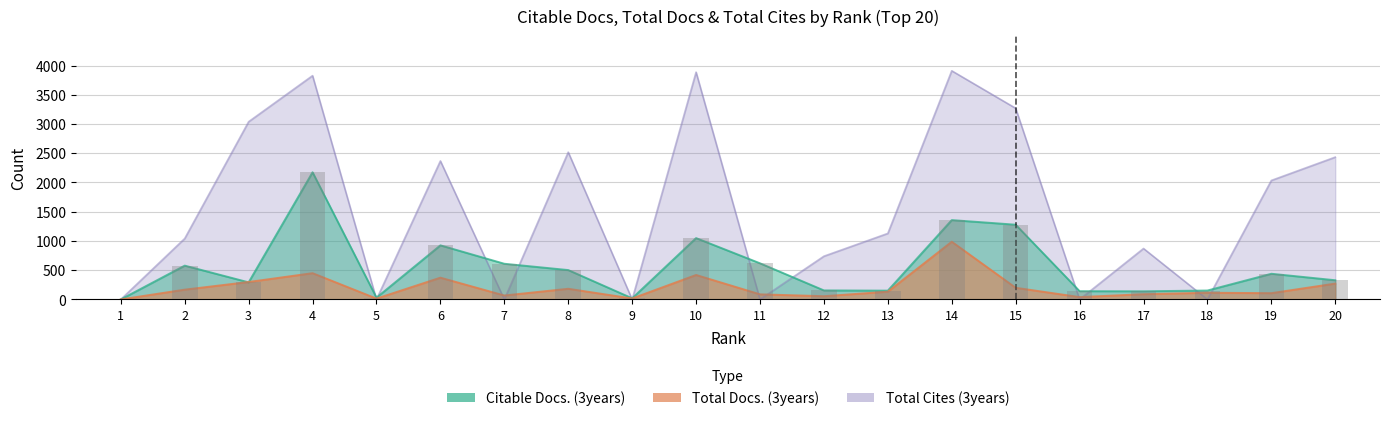

Rank the series by their maximum value, from lowest to highest.

Total Docs. (3years), Citable Docs. (3years), Total Cites (3years)